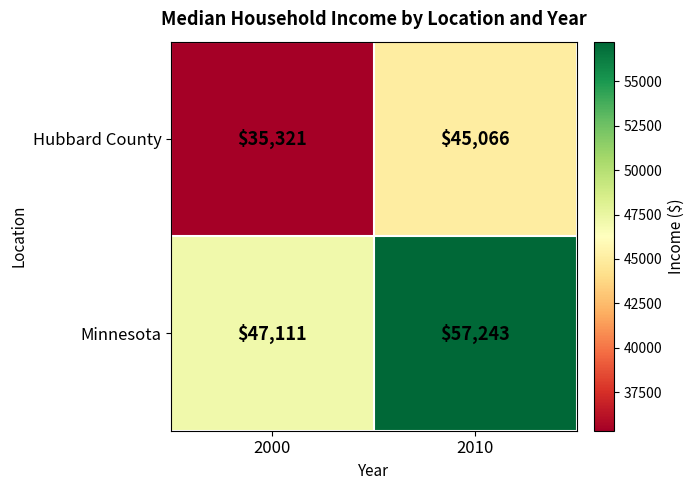

The Minnesota series shows 94358 at 2010. True or false?

False